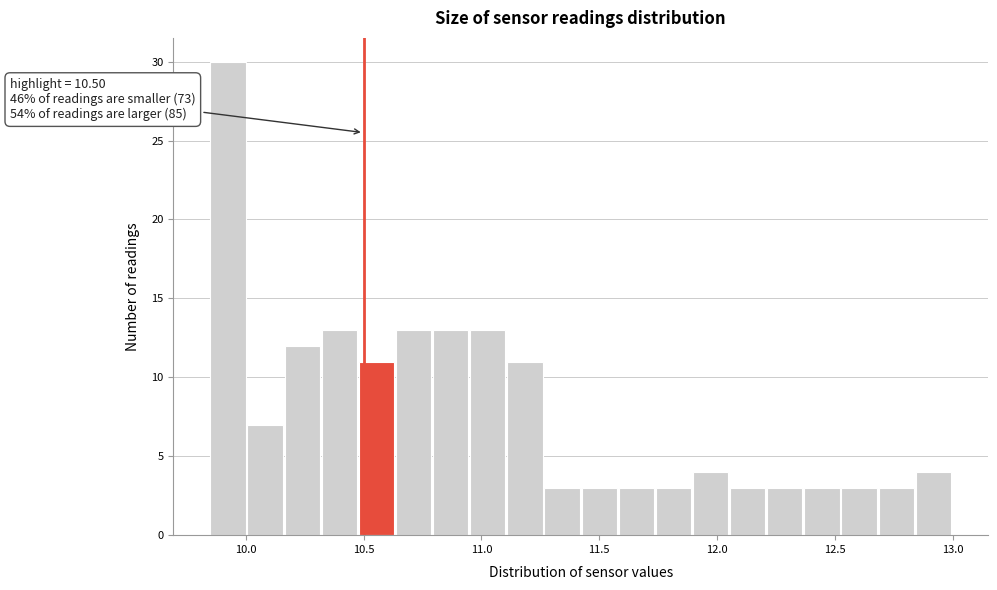

Read against the x-axis, roughly where is the centre of the tallest bar?

9.90